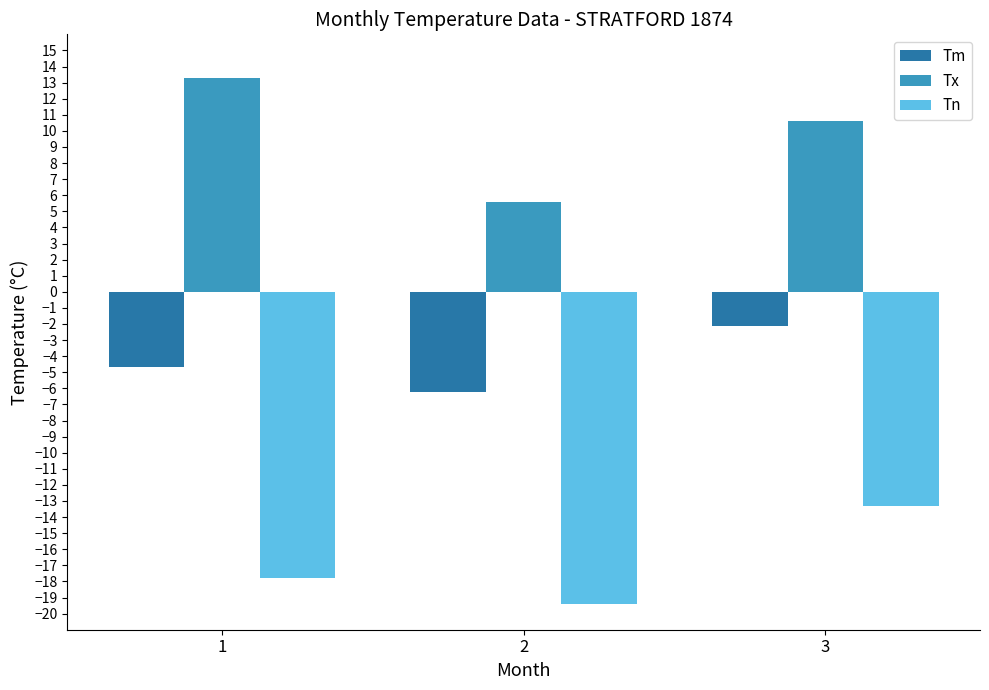

Reading left to right, transcribe all the data shown in this chart.

Tm: 1=-4.7	2=-6.2	3=-2.1
Tx: 1=13.3	2=5.6	3=10.6
Tn: 1=-17.8	2=-19.4	3=-13.3